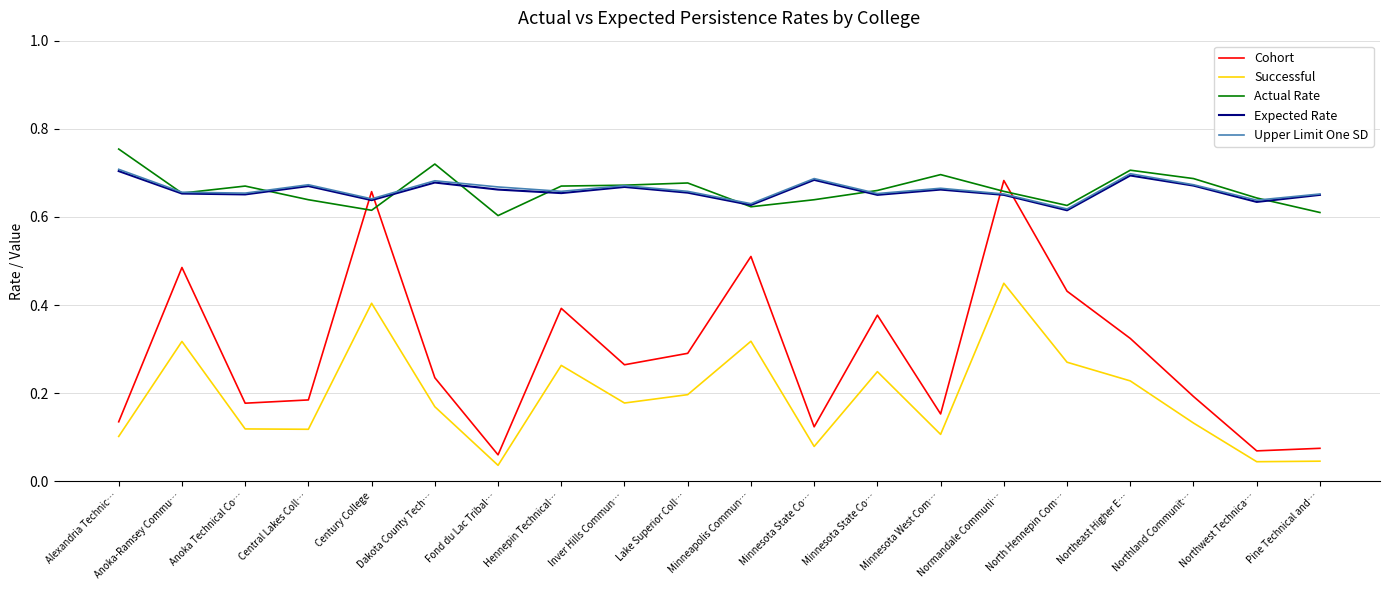

Which series has the widest spread of values?

Cohort